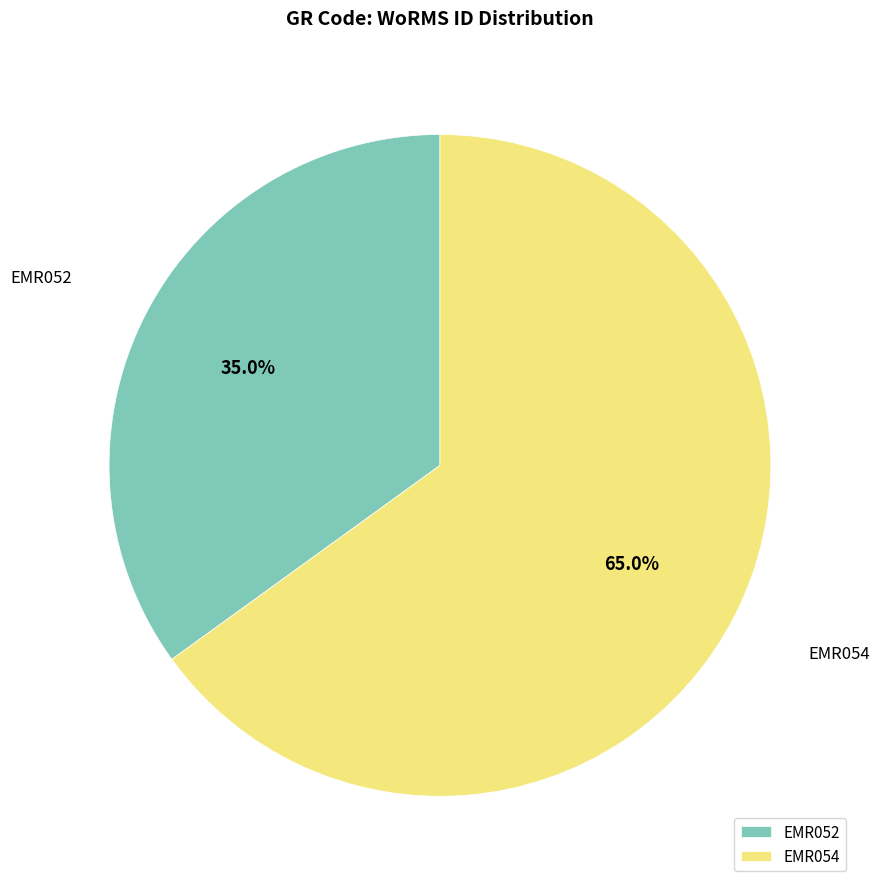

What is the ratio of the value at EMR052 to the value at EMR054?

0.5